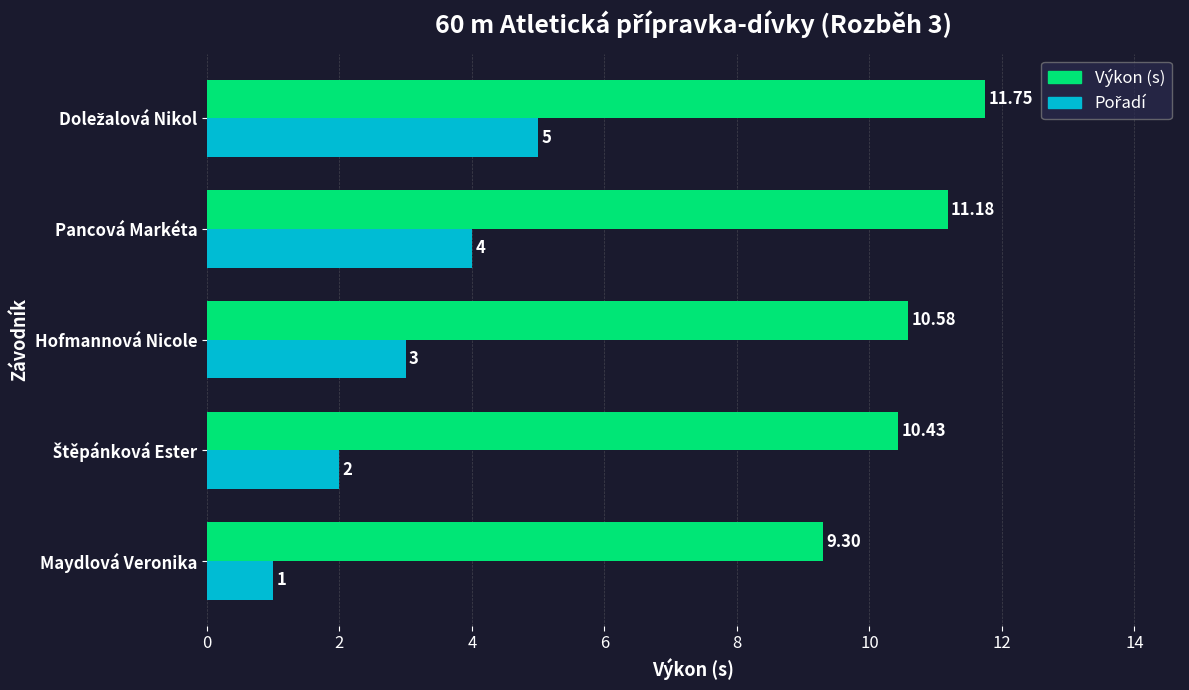

Which series has the largest total across all categories?

Výkon (s)